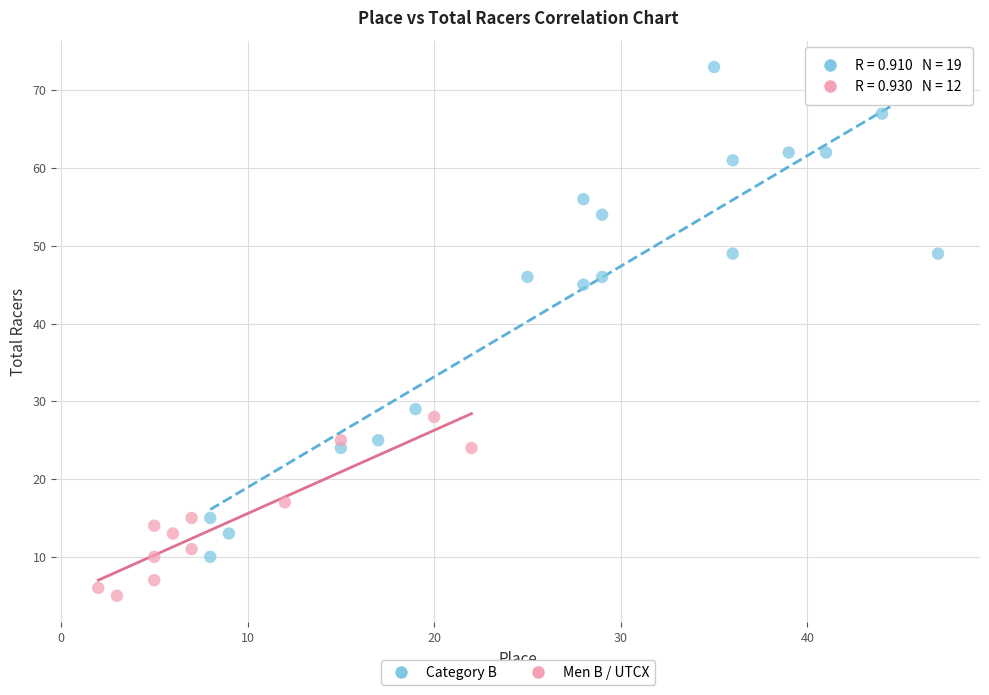

Which series has the widest spread of Y values?

Category B